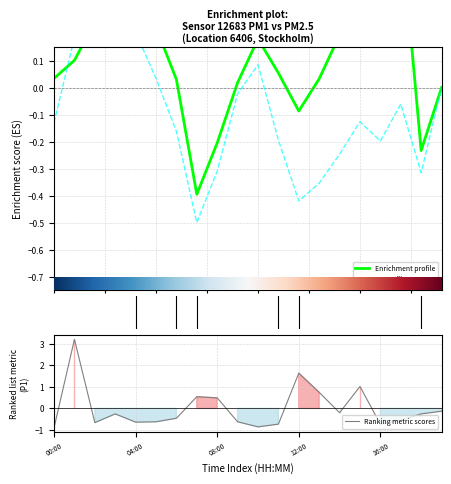

How many interior local valleys does the P1 series have?

5